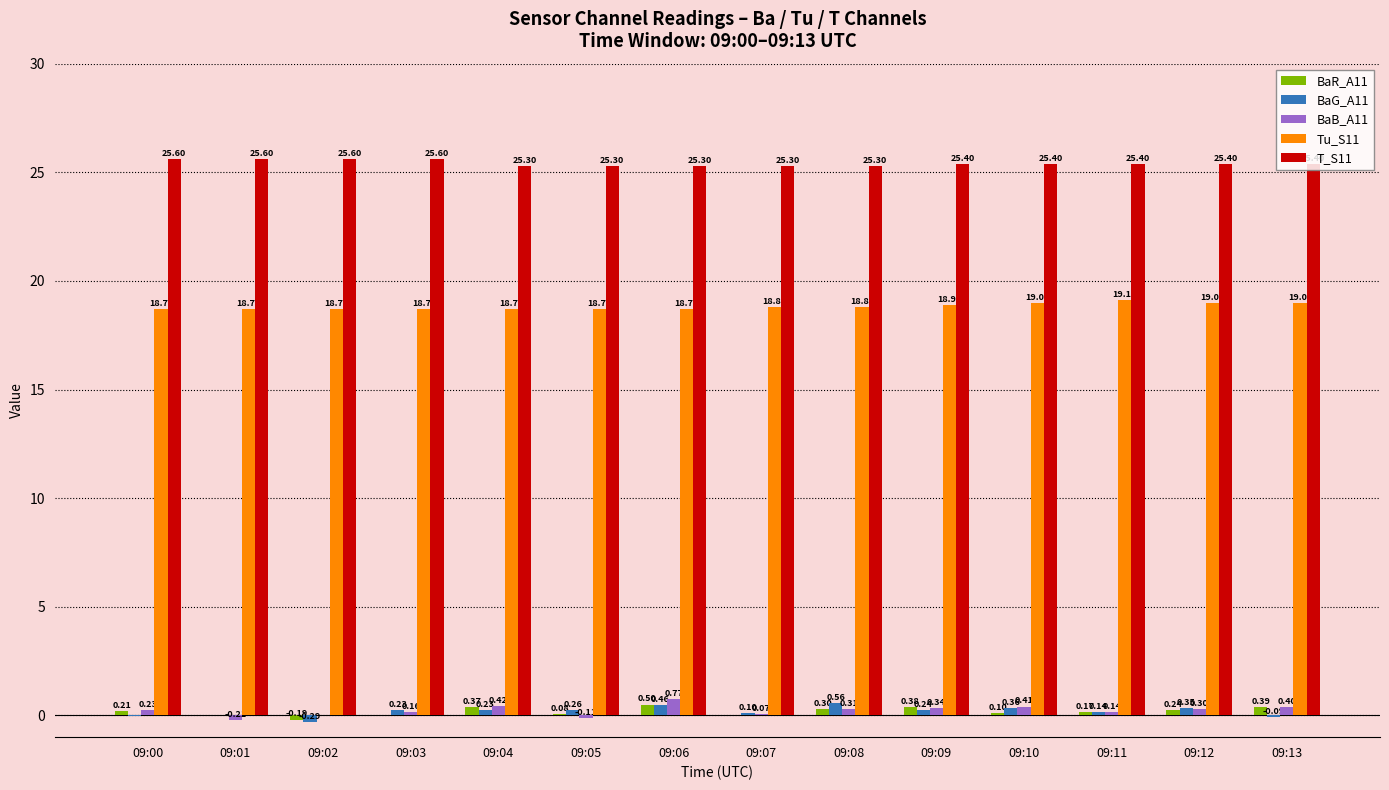

Is the value of BaG_A11 at 09:07 greater than the value of BaR_A11 at 09:01?

Yes